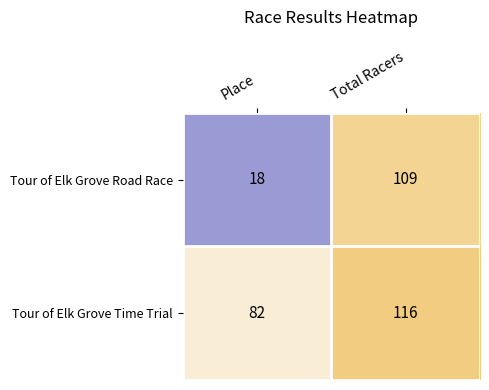

What is the average value of the Tour of Elk Grove Road Race series?

64